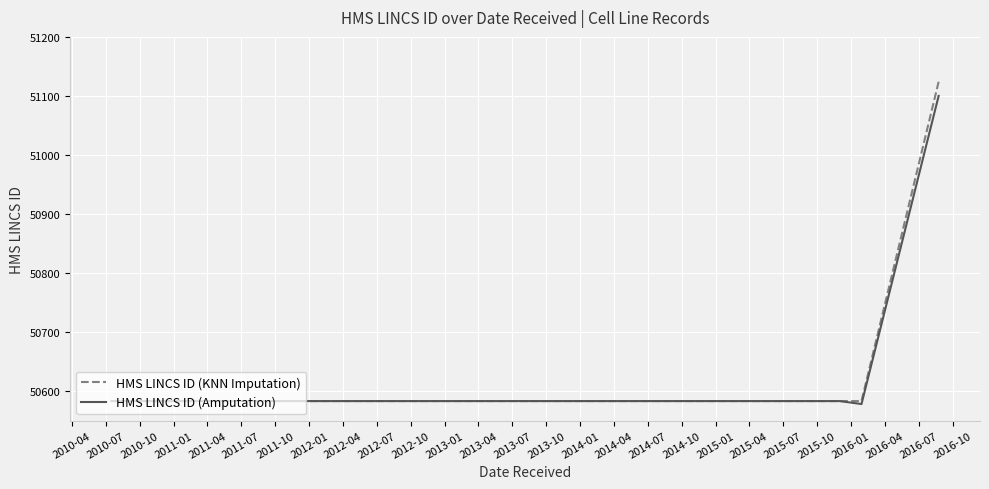

List the series in order of their overall mean, lowest first.

HMS LINCS ID (Amputation), HMS LINCS ID (KNN Imputation)